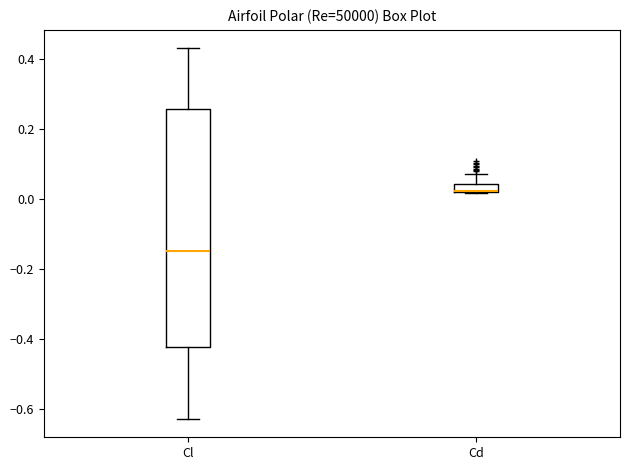

Where does the upper whisker of the box for Cl end on the y-axis? The values are not printed on the chart, so give them approximately, as read against the axis.

0.44